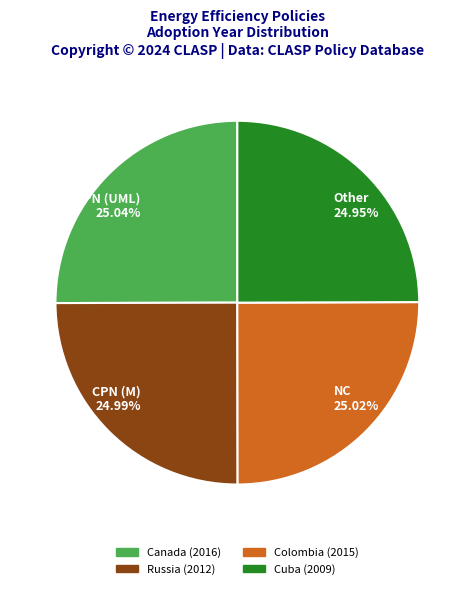

Count the number of slices in the pie.

4